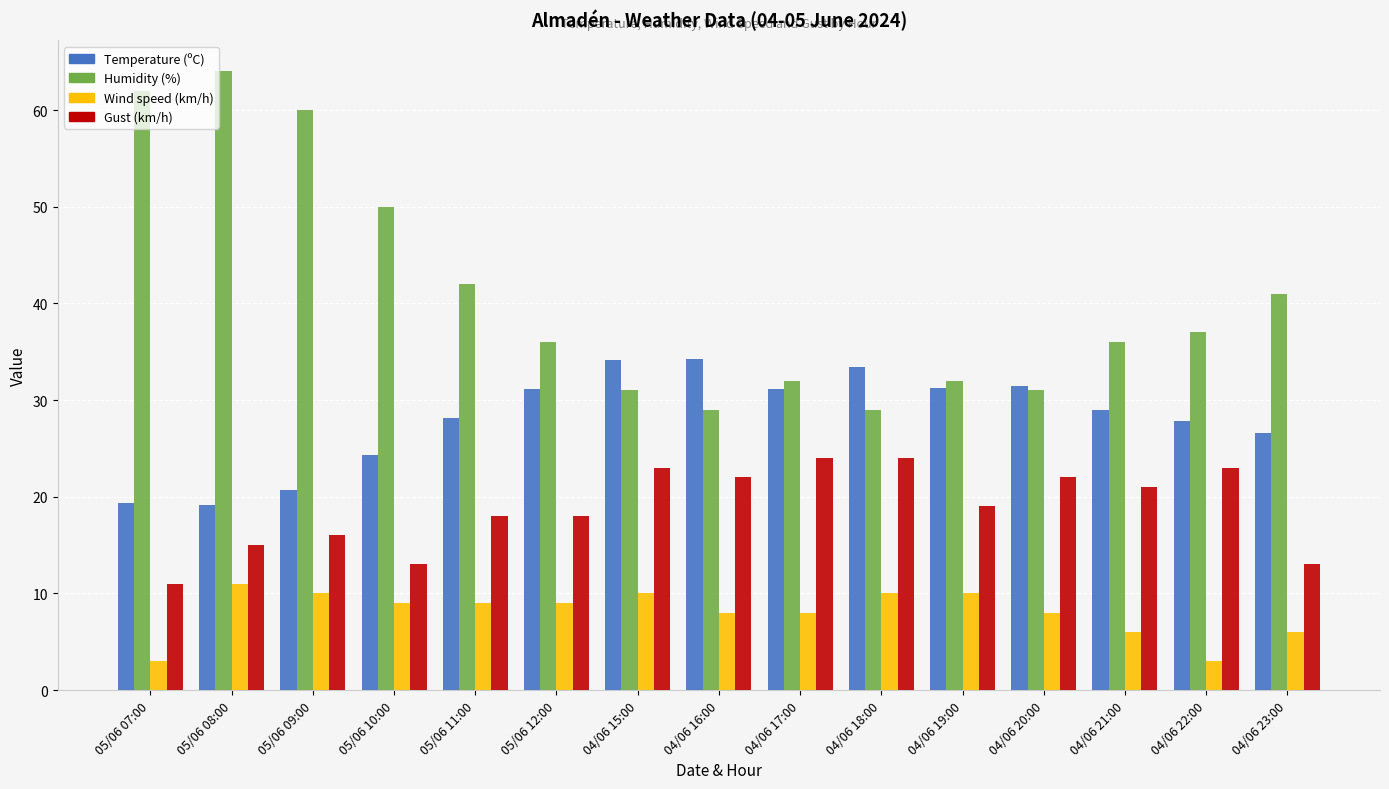

At which category is the sum across all series the highest?

05/06 08:00